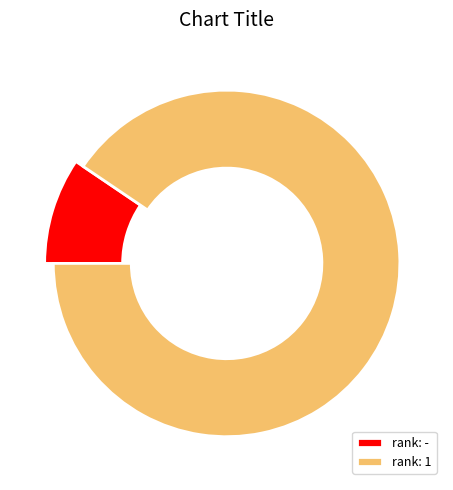

Is the sum of rank: - and rank: 1 greater than half?

Yes